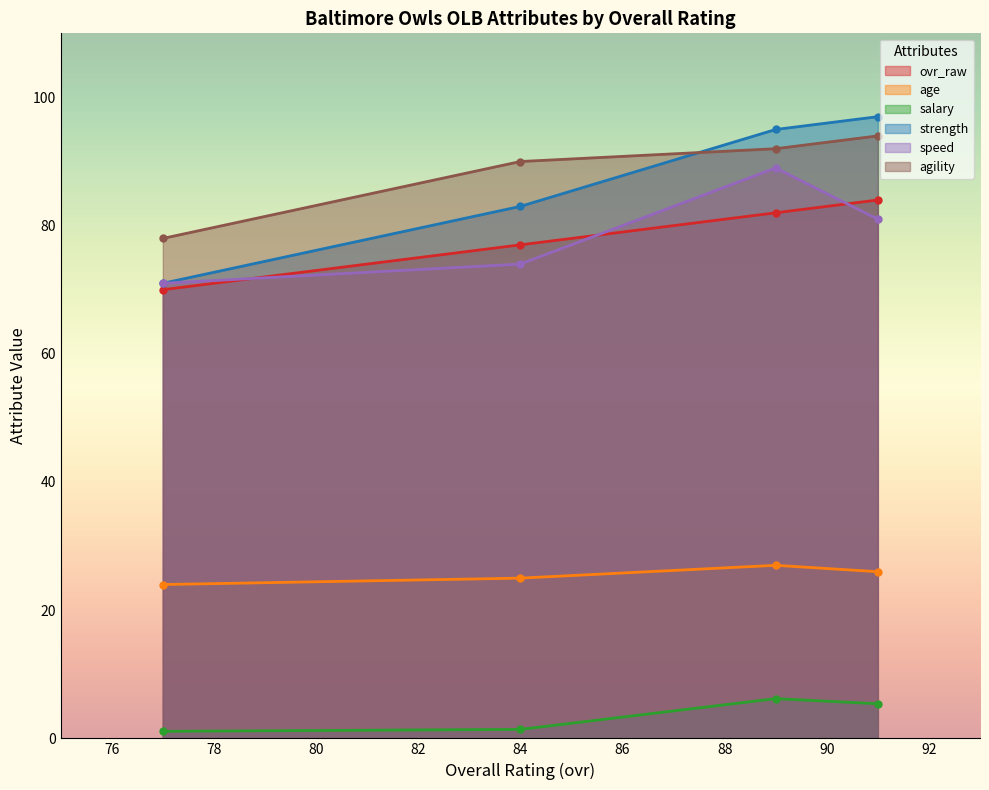

List the series in order of their peak value, lowest first.

salary, age, ovr_raw, speed, agility, strength